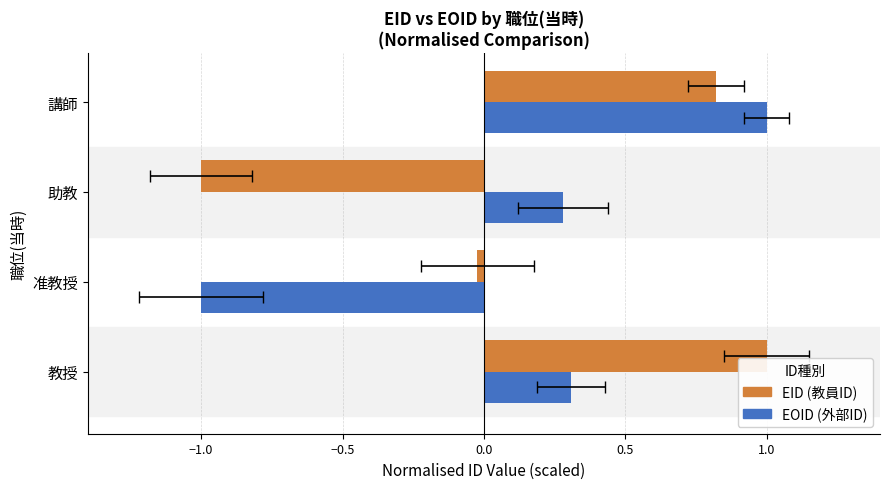

Are the bars grouped side by side (vs. stacked)?

Yes